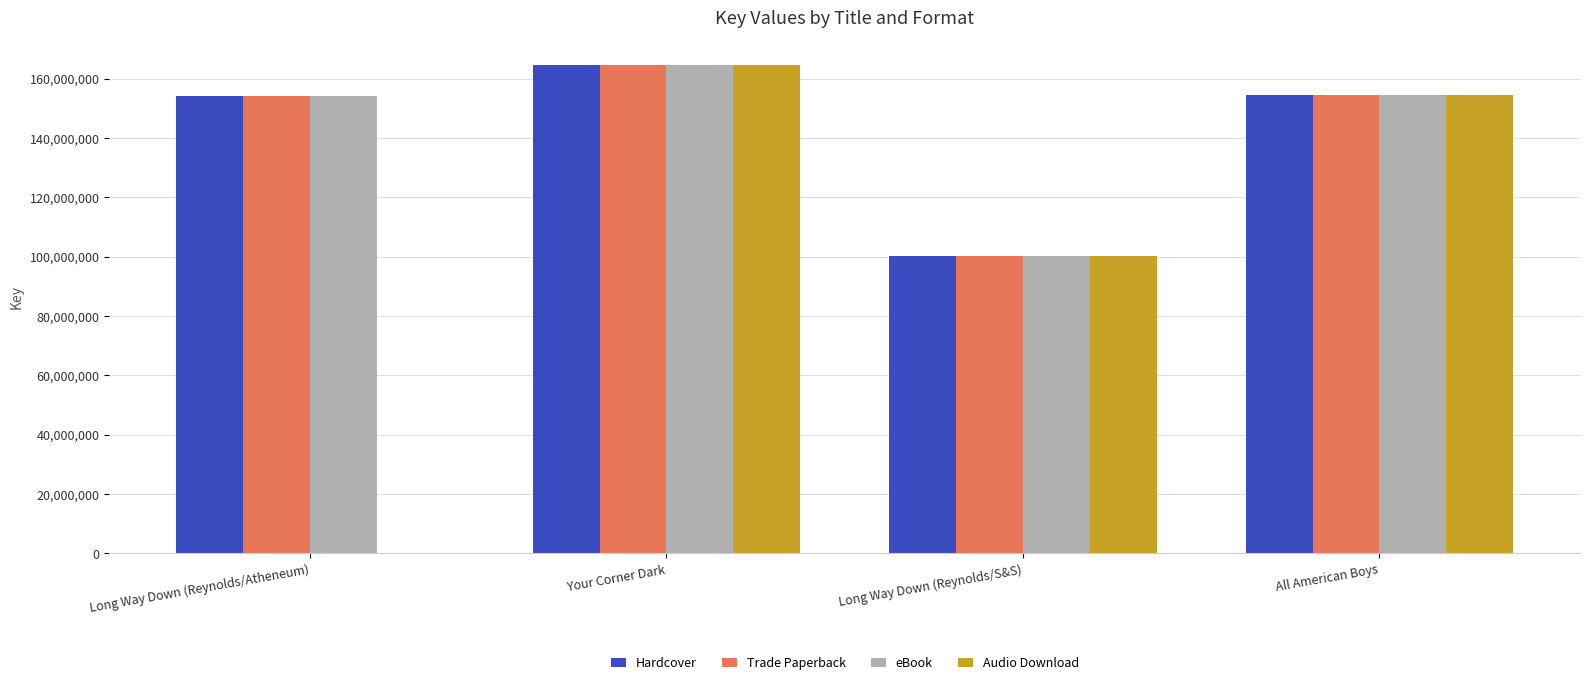

What is the maximum value shown in the chart?

164634269